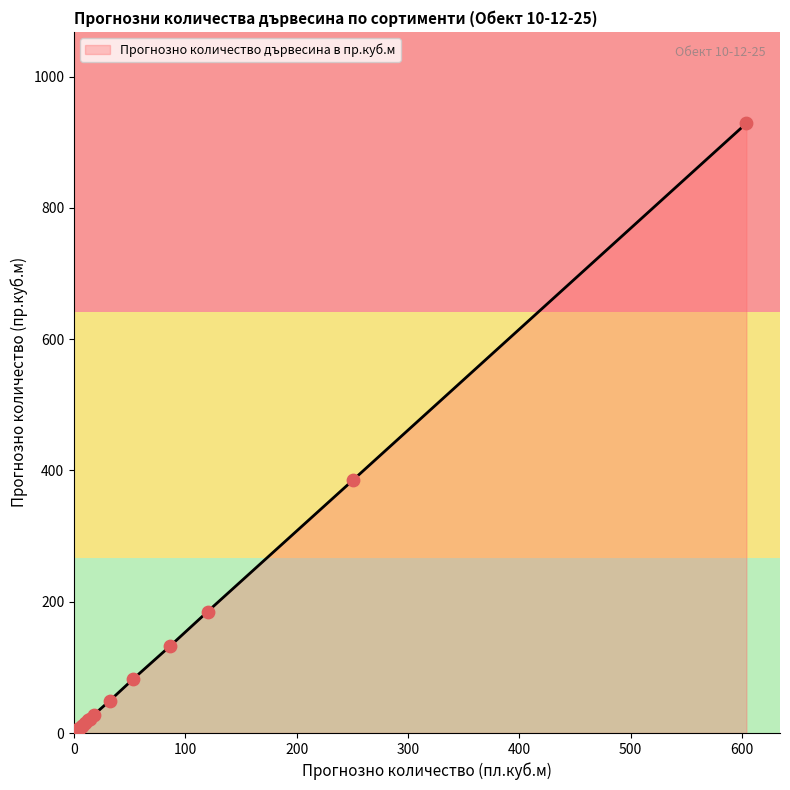

Between 184-б Едра and 181-д Средна, which is larger?

181-д Средна